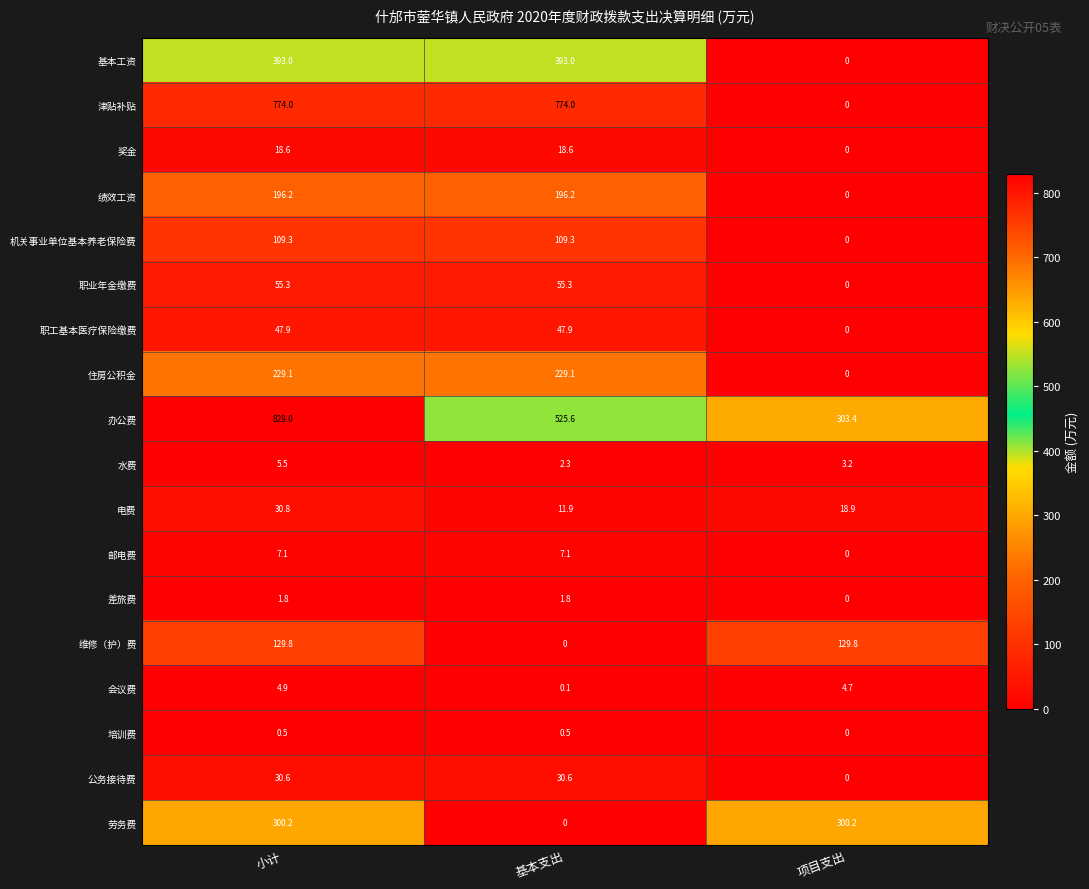

List the series in order of their peak value, highest first.

办公费, 津贴补贴, 基本工资, 劳务费, 住房公积金, 绩效工资, 维修（护）费, 机关事业单位基本养老保险费, 职业年金缴费, 职工基本医疗保险缴费, 电费, 公务接待费, 奖金, 邮电费, 水费, 会议费, 差旅费, 培训费